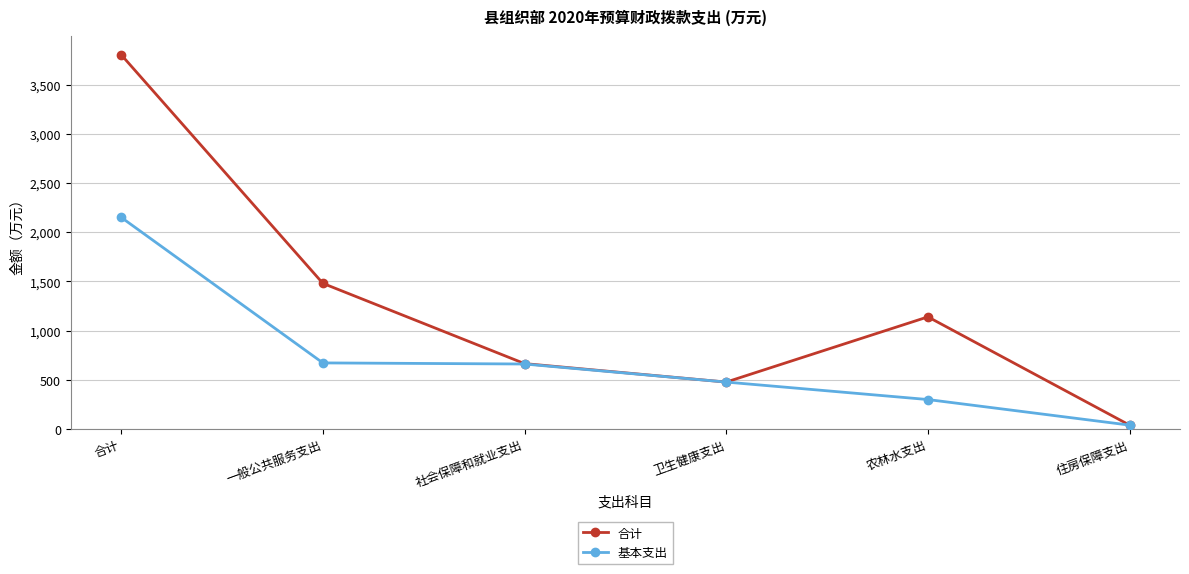

Is the value of 合计 at 住房保障支出 greater than the value of 基本支出 at 社会保障和就业支出?

No